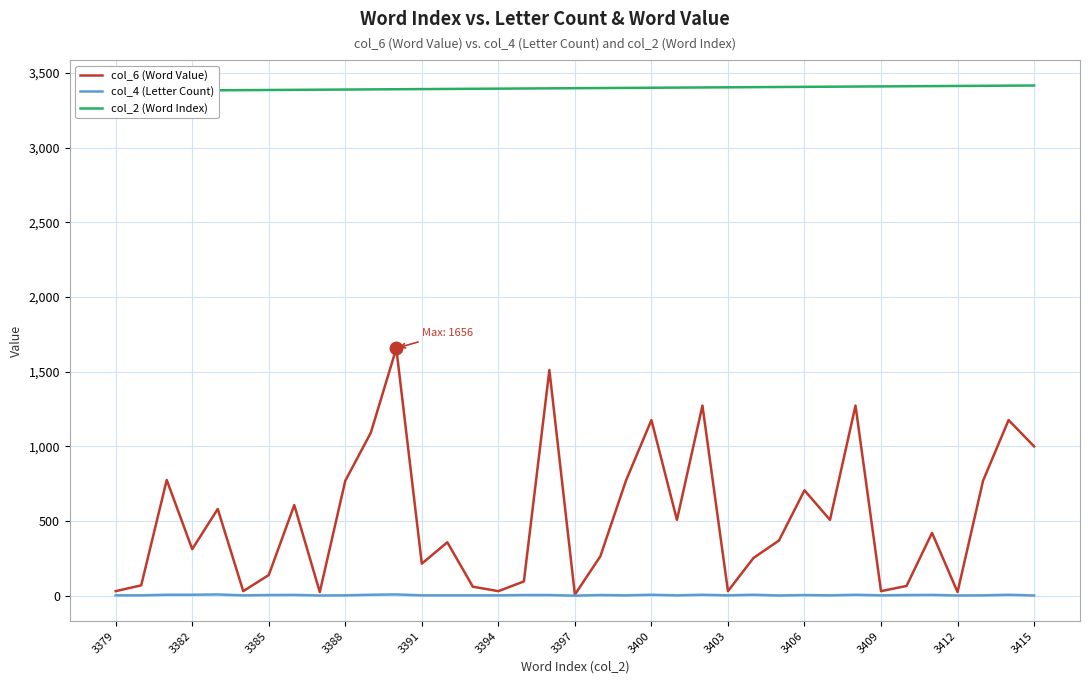

True or false: col_6 (Word Value) has more than 1 interior local peaks.

True